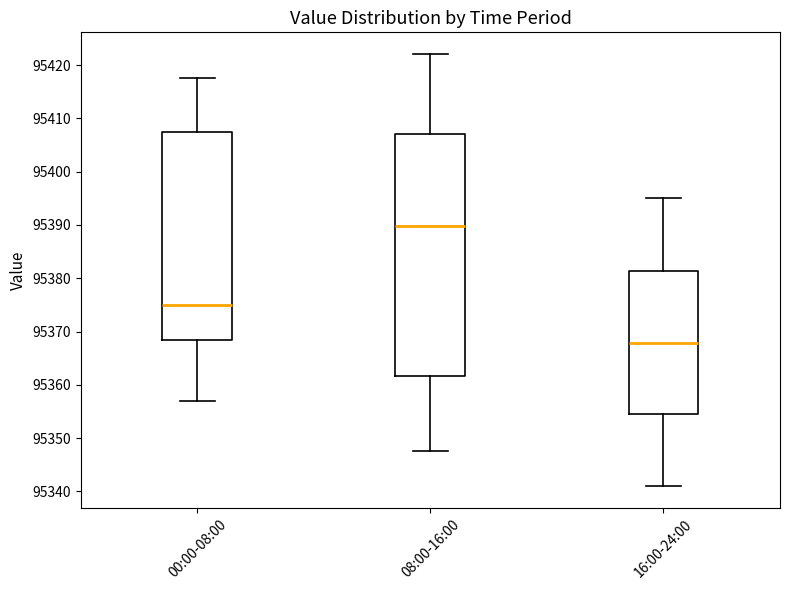

Reading left to right, transcribe this box plot: for each box, give where its median line is, the range the box spans, and where its two whiskers end, as read against the y-axis. The values are not printed on the chart, so give them approximately, as read against the axis.

00:00-08:00: median 95375, box 95368 to 95408, whiskers 95357 to 95418
08:00-16:00: median 95390, box 95362 to 95407, whiskers 95348 to 95422
16:00-24:00: median 95368, box 95354 to 95381, whiskers 95341 to 95395